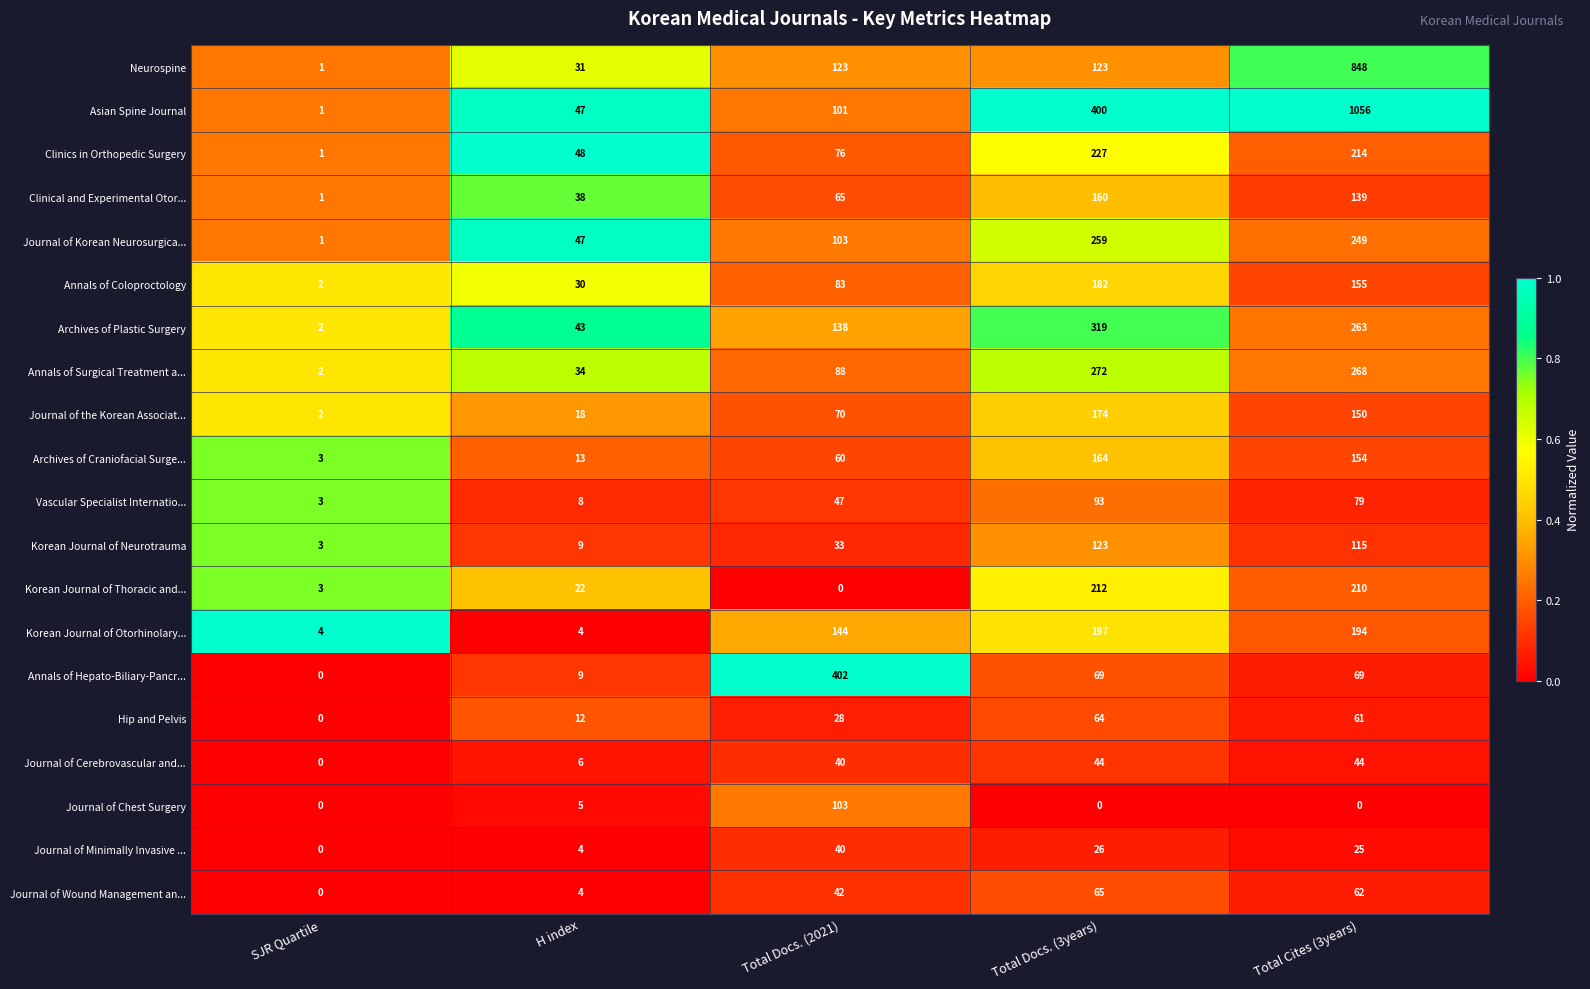

What is the sum of all Journal of Wound Management an... values?

173